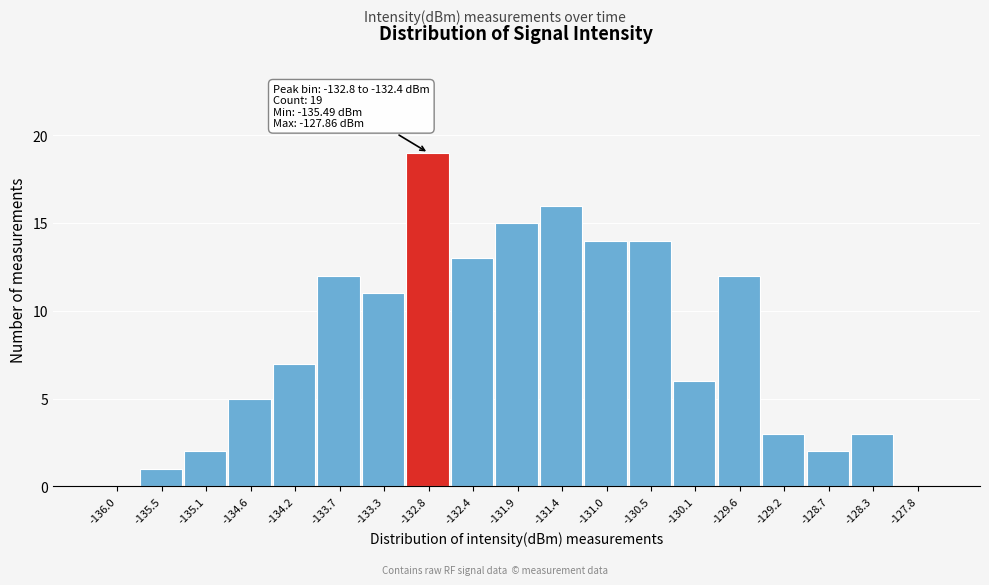

Reading right to left, extract all data points from this chart.

-127.8=0	-128.3=3	-128.7=2	-129.2=3	-129.6=12	-130.1=6	-130.5=14	-131.0=14	-131.4=16	-131.9=15	-132.4=13	-132.8=19	-133.3=11	-133.7=12	-134.2=7	-134.6=5	-135.1=2	-135.5=1	-136.0=0